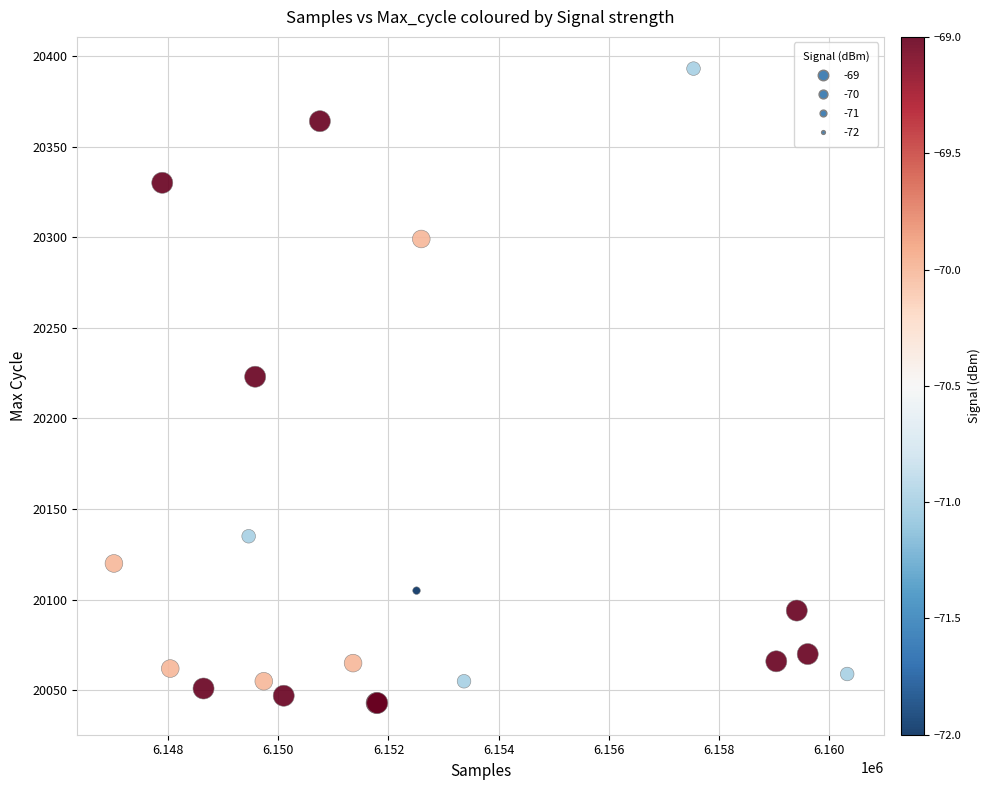

What Y value in the scatter plot is closest to 20218?

20223